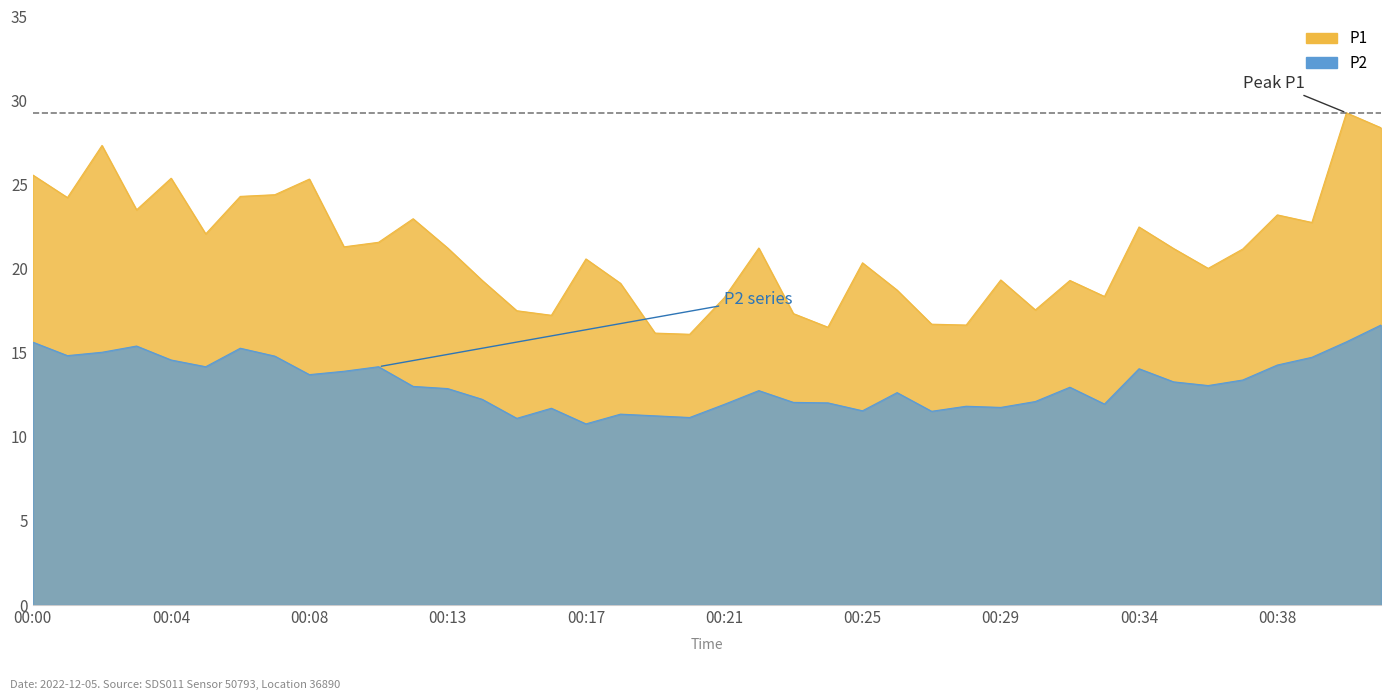

What value does the P2 series have at 00:33?

11.9